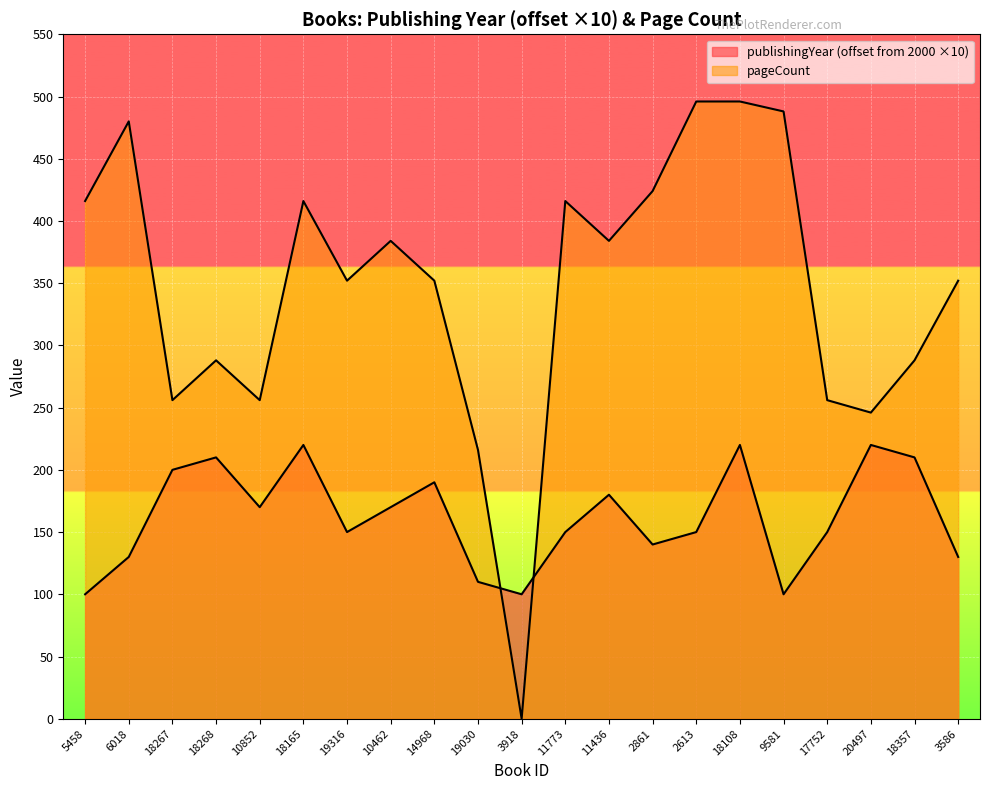

Reading right to left, extract all data points from this chart.

publishingYear: 130	210	220	150	100	220	150	140	180	150	100	110	190	170	150	220	170	210	200	130	100
pageCount: 352	288	246	256	488	496	496	424	384	416	0	216	352	384	352	416	256	288	256	480	416